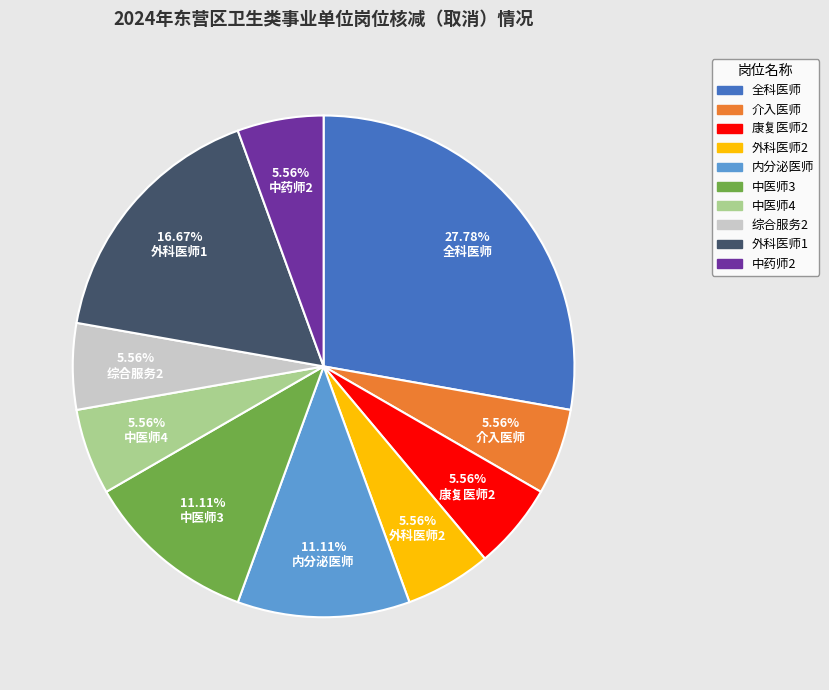

How many segments does this pie chart have?

10